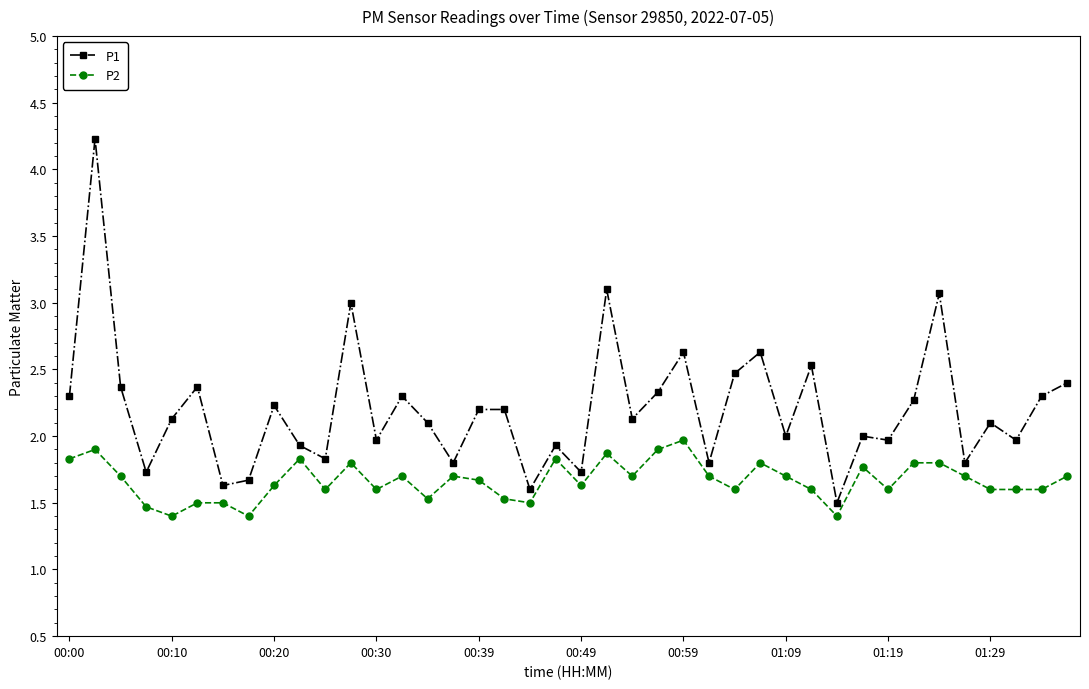

Which series has the largest total across all categories?

P1